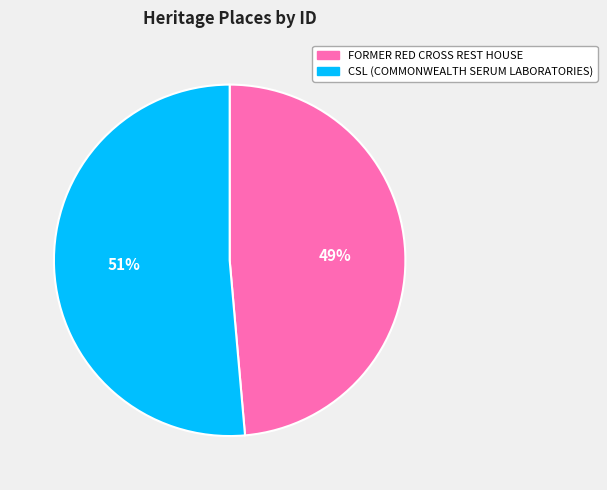

Is the sum of FORMER RED CROSS REST HOUSE and CSL (COMMONWEALTH SERUM LABORATORIES) greater than half?

Yes